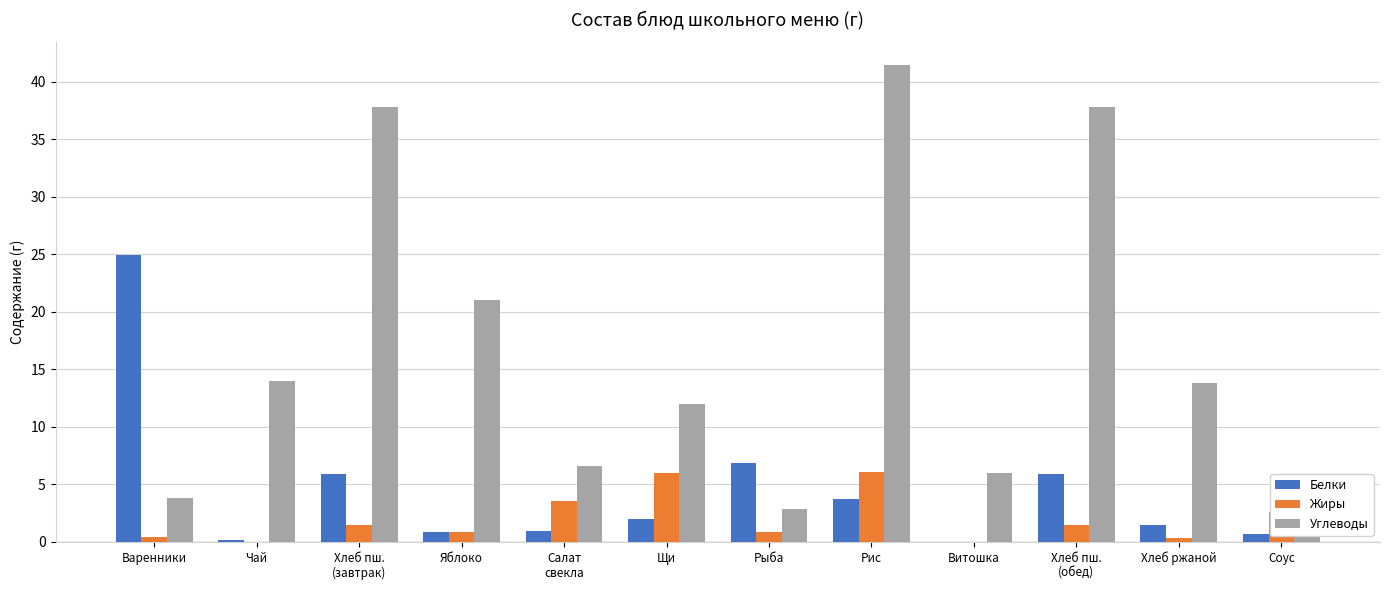

What is the sum of all Жиры values?

23.7